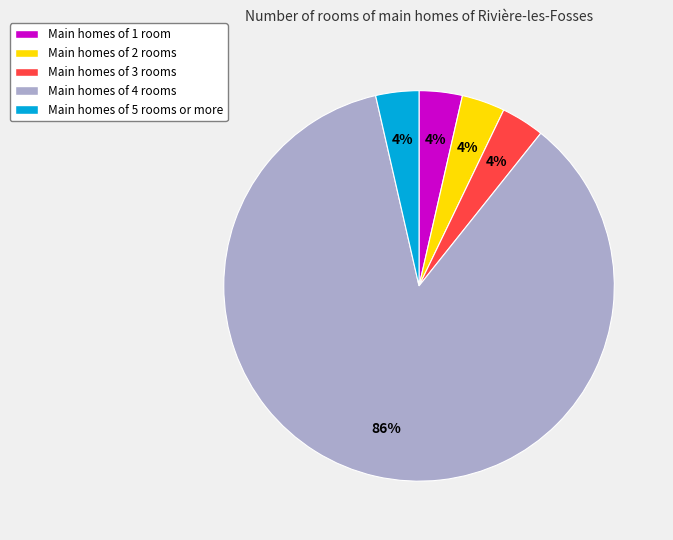

Is there any slice that represents more than half of the pie?

Yes